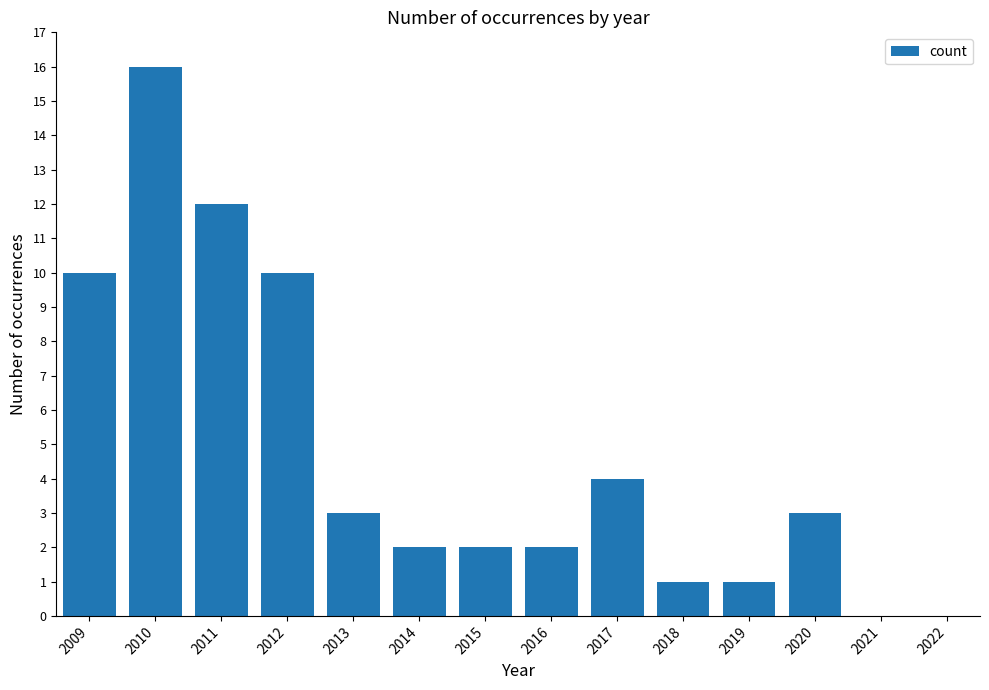

Is it true that the value at 2019 is 1?

True